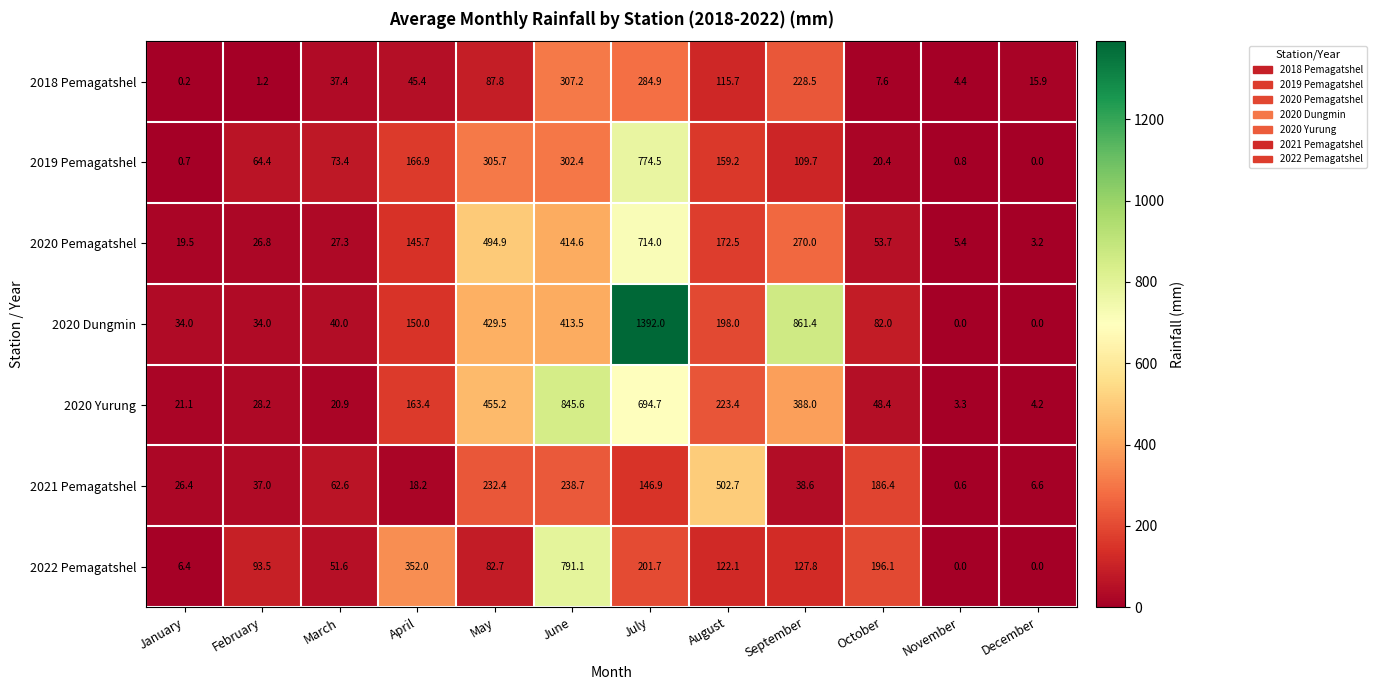

What is the highest value of the 2018 Pemagatshel series?

307.2